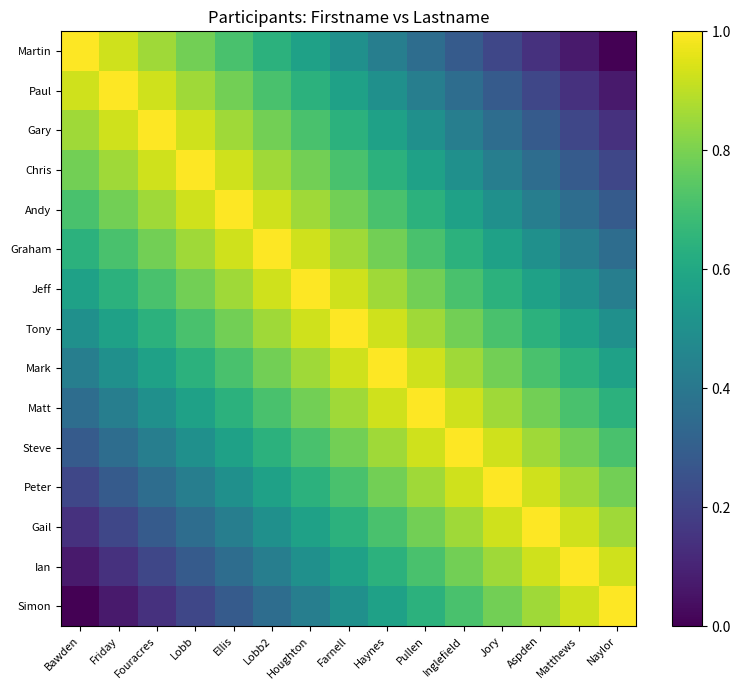

What is the total value across all series at Naylor?

7.5